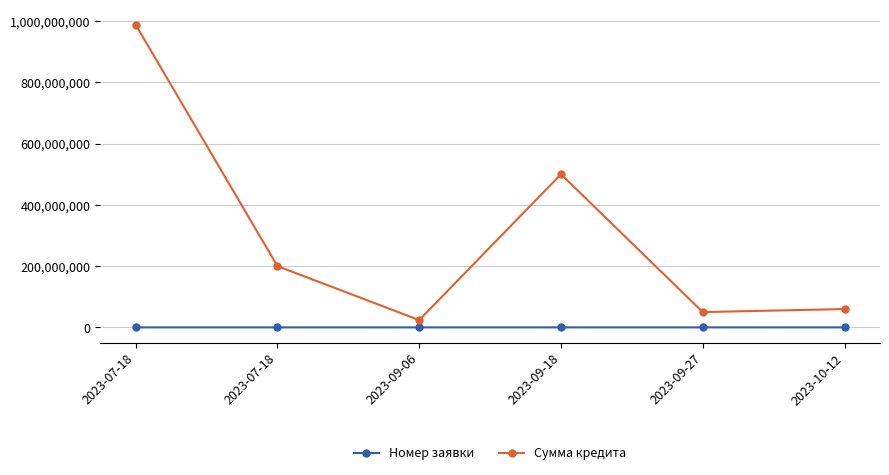

How many lines are shown in the chart?

2